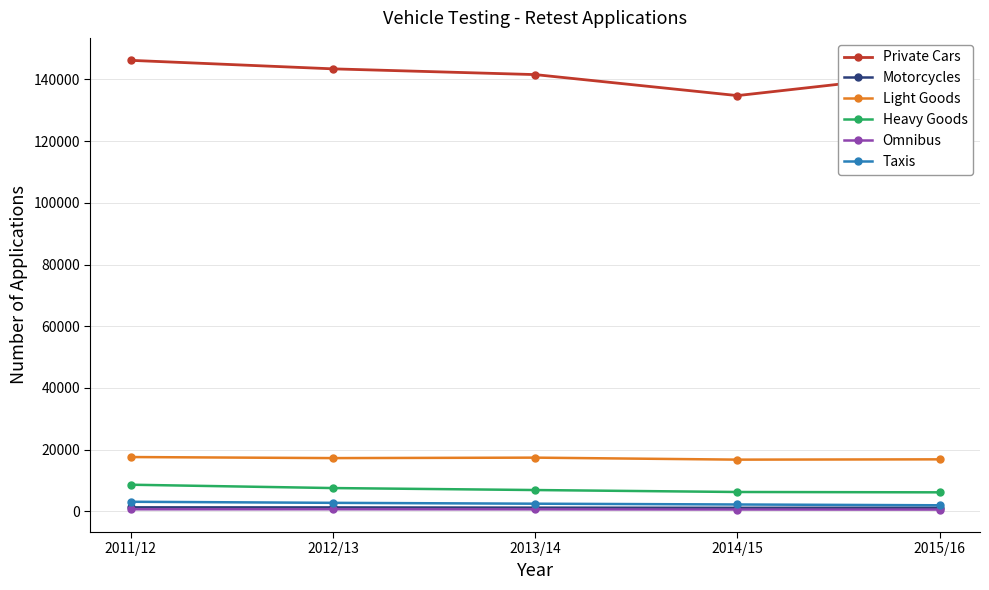

Read the Heavy Goods value at 2015/16, to the nearest 50.

6150